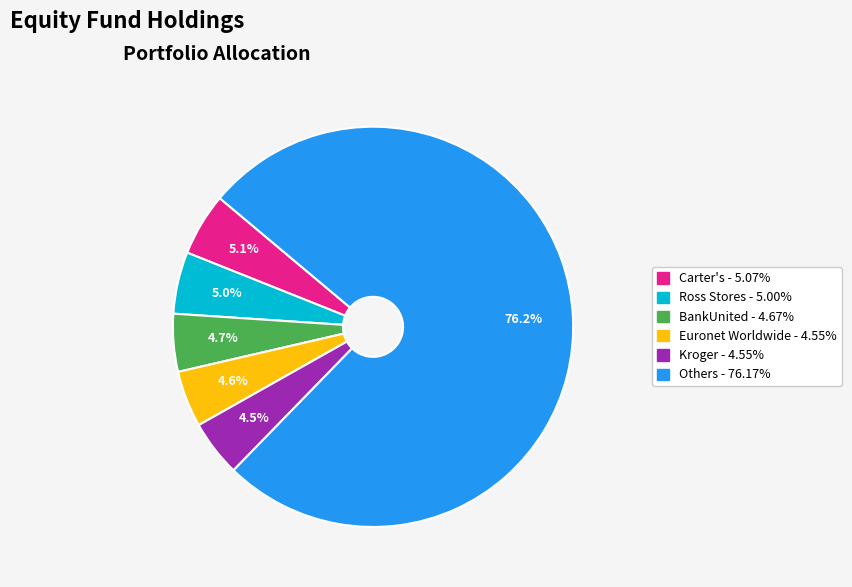

How many slices are in this pie chart?

6